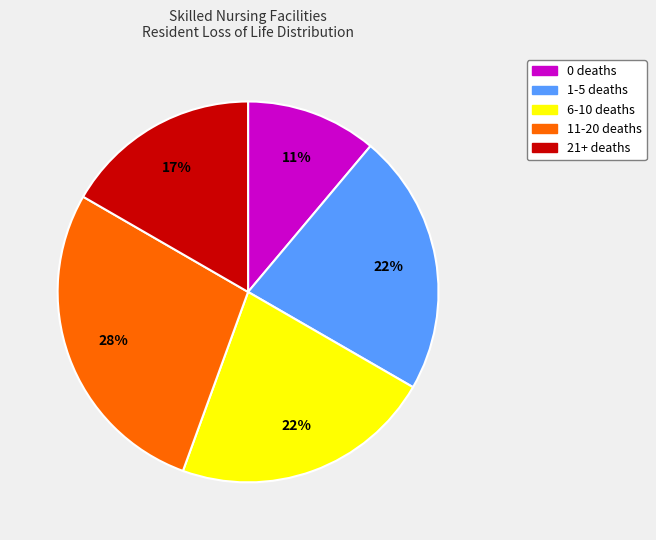

To the nearest percent, what is the average slice percentage?

20%